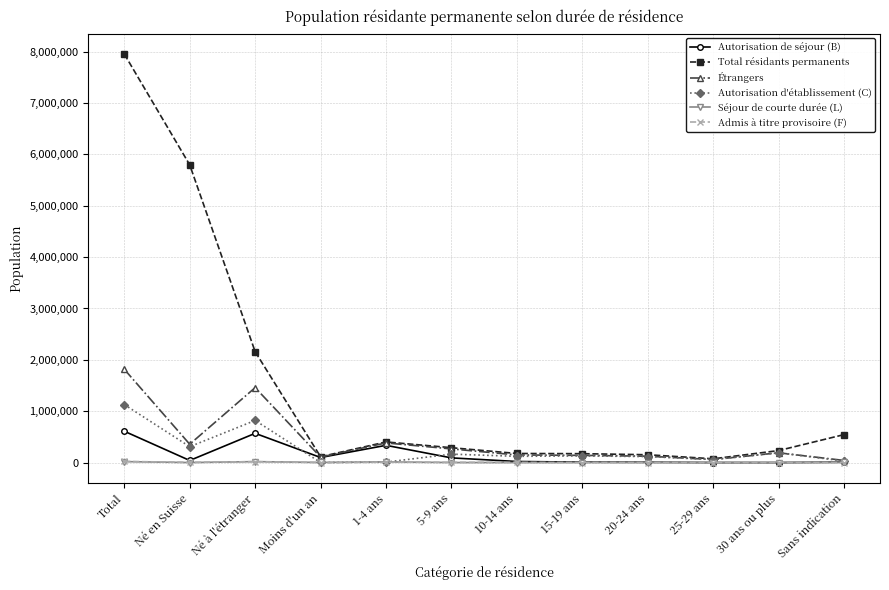

At how many categories does at least one series exceed 1083281?

3